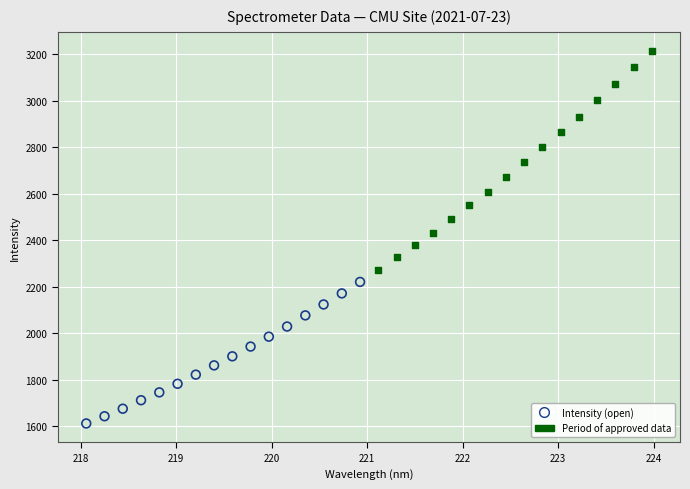

Which series has the largest Y range (max minus min)?

Period of approved data